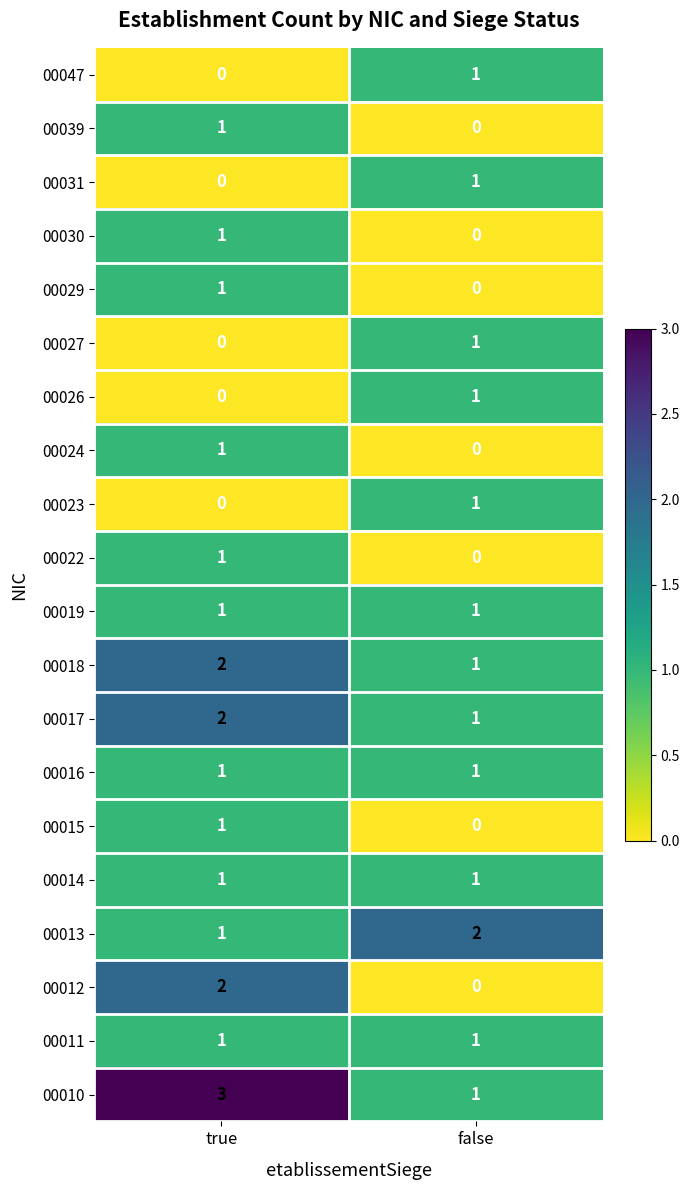

Is the value of 00015 at false greater than the value of 00039 at true?

No